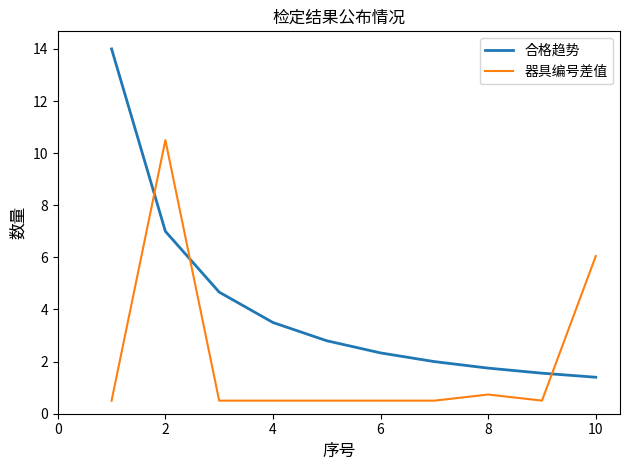

What is the greatest value displayed?

14.0